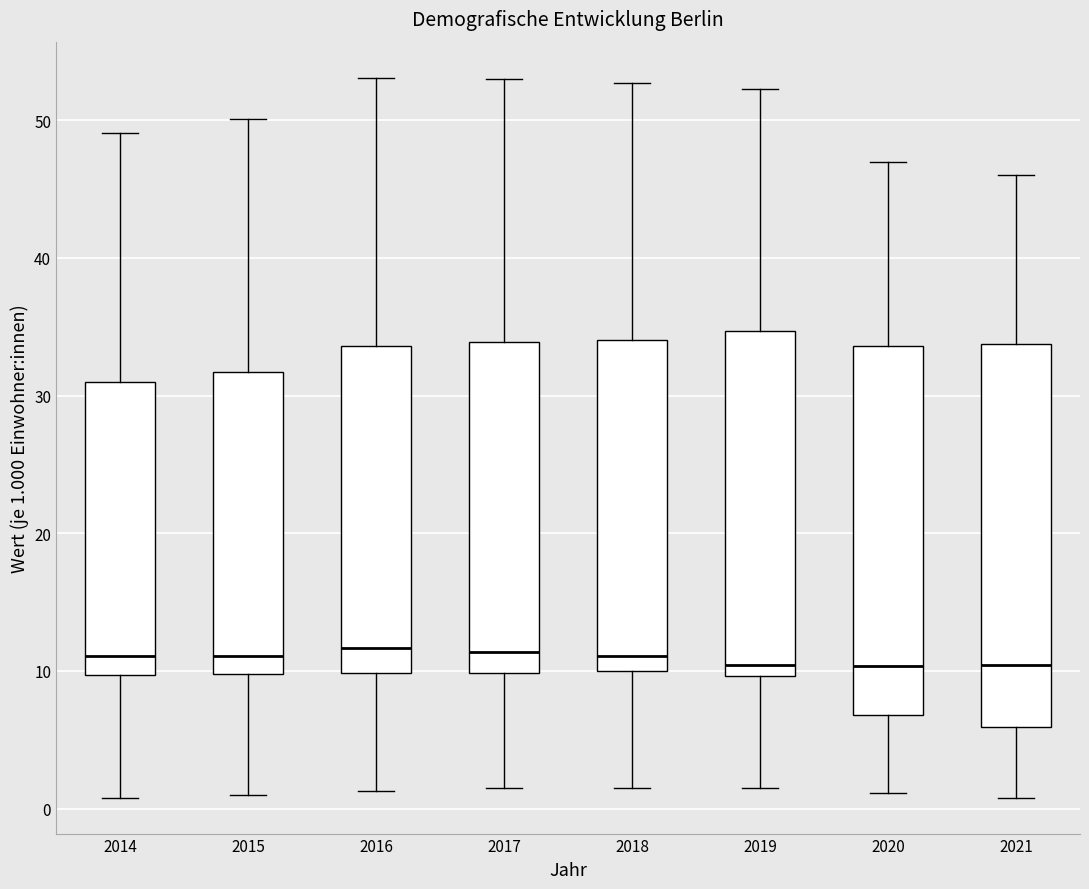

Reading left to right, transcribe this box plot: for each box, give where its median line is, the range the box spans, and where its two whiskers end, as read against the y-axis. The values are not printed on the chart, so give them approximately, as read against the axis.

2014: median 11, box 10 to 31, whiskers 1 to 49
2015: median 11, box 10 to 32, whiskers 1 to 50
2016: median 12, box 10 to 34, whiskers 1 to 53
2017: median 11, box 10 to 34, whiskers 2 to 53
2018: median 11, box 10 to 34, whiskers 2 to 53
2019: median 10 (just above the box's lower edge), box 10 to 35, whiskers 2 to 52
2020: median 10, box 7 to 34, whiskers 1 to 47
2021: median 10, box 6 to 34, whiskers 1 to 46